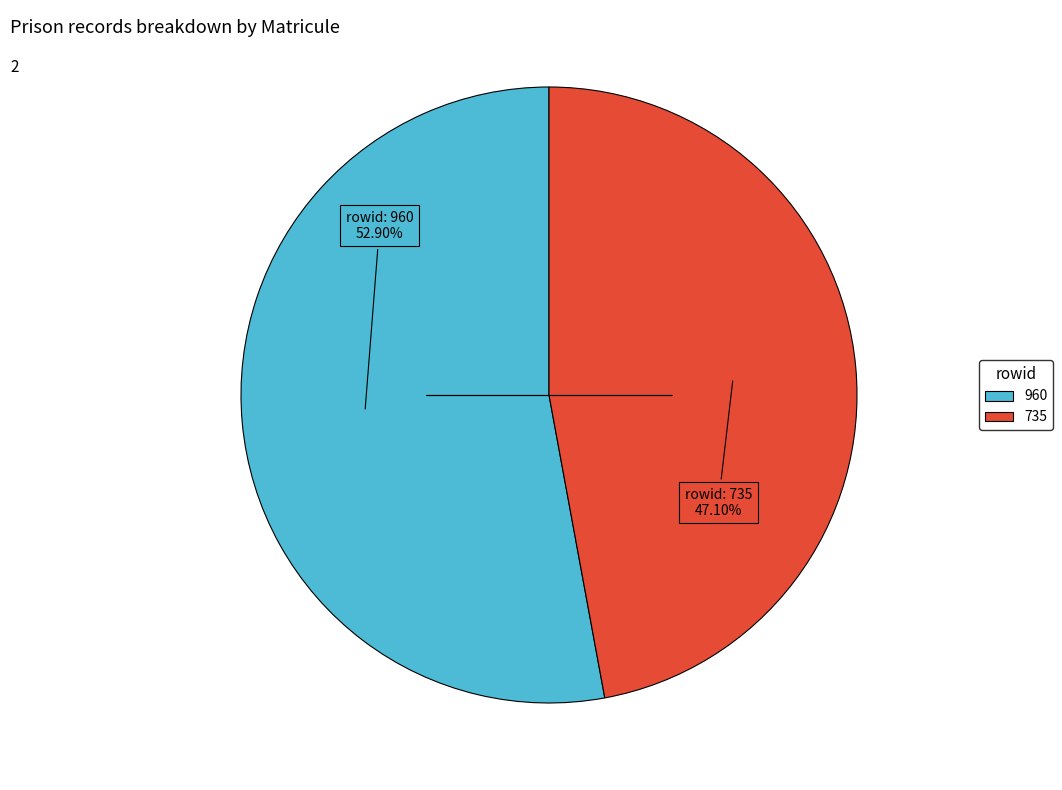

Which slice is the largest?

960